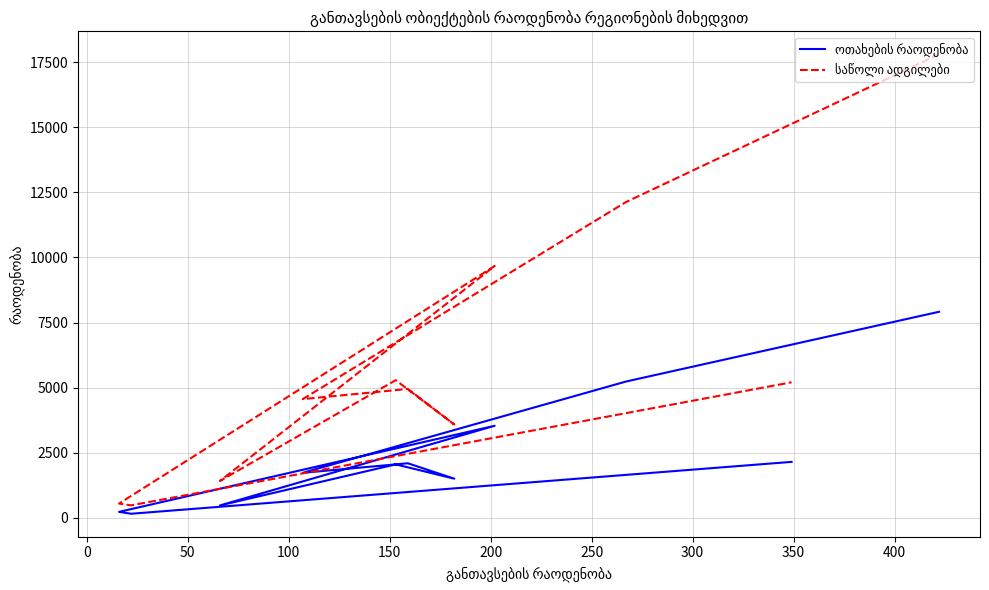

What is the average value of the საწოლი ადგილები series?

5969